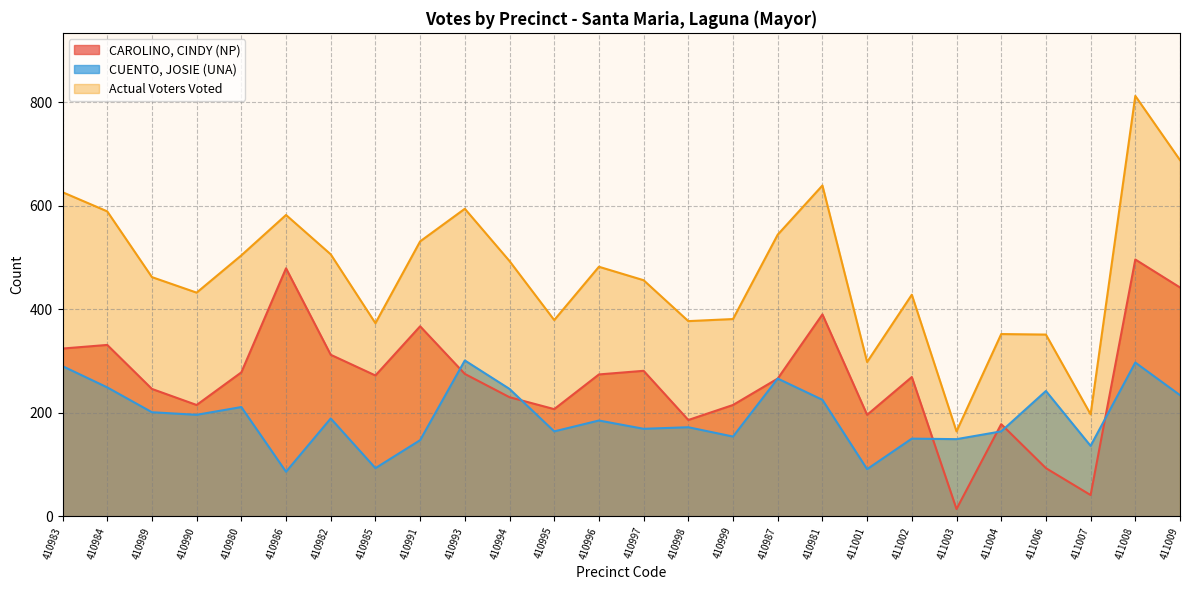

Reading right to left, extract all data points from this chart.

CAROLINO, CINDY (NP): 442	496	41	93	178	14	269	196	390	266	215	186	281	274	207	230	275	367	272	312	479	278	215	246	331	324
CUENTO, JOSIE (UNA): 234	297	136	242	164	149	150	91	225	266	154	172	169	185	164	246	301	147	93	189	86	211	196	201	249	290
Actual Voters Voted: 688	812	197	351	352	164	428	298	639	544	381	377	456	482	379	493	594	531	373	506	582	504	432	462	589	626